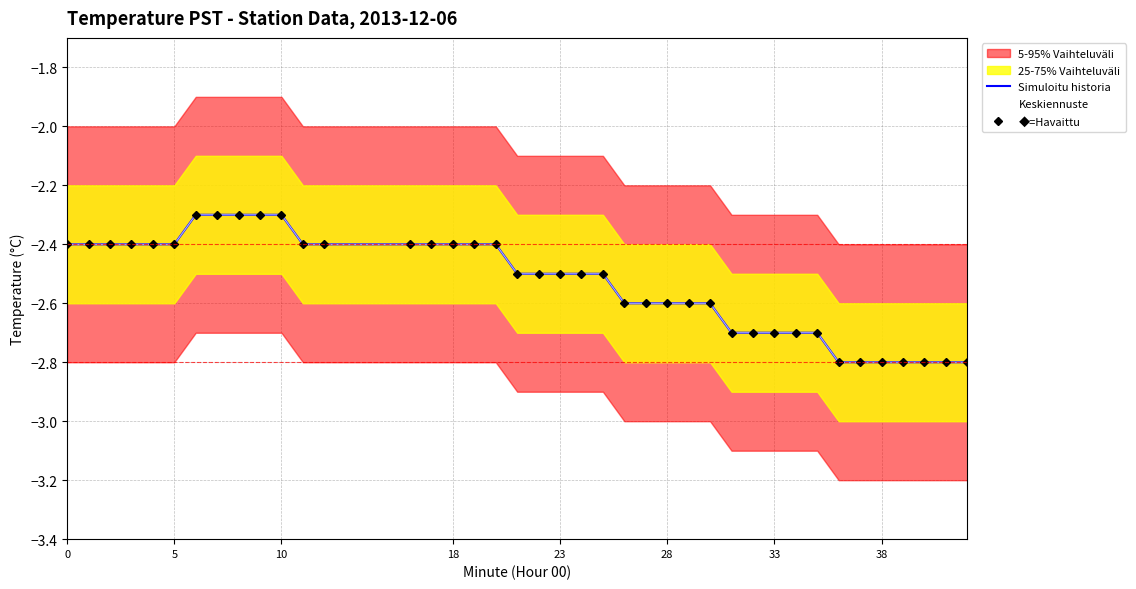

What is the average value of the Keskiennuste series?

-2.5